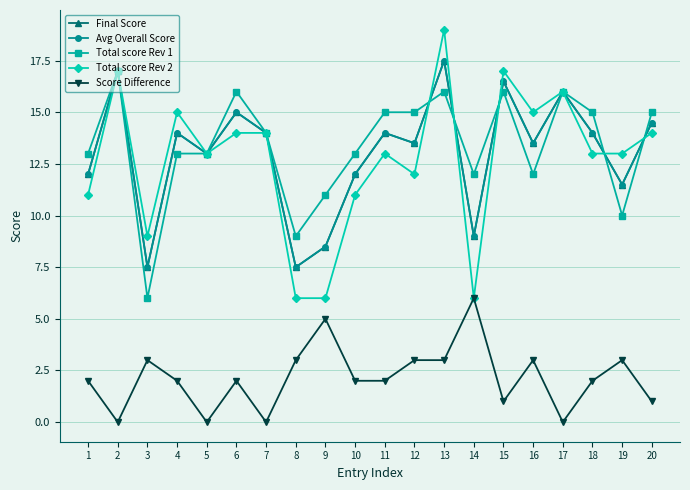

In Total score Rev 2, how many points are lower than both neighbors (excluding endpoints)?

5